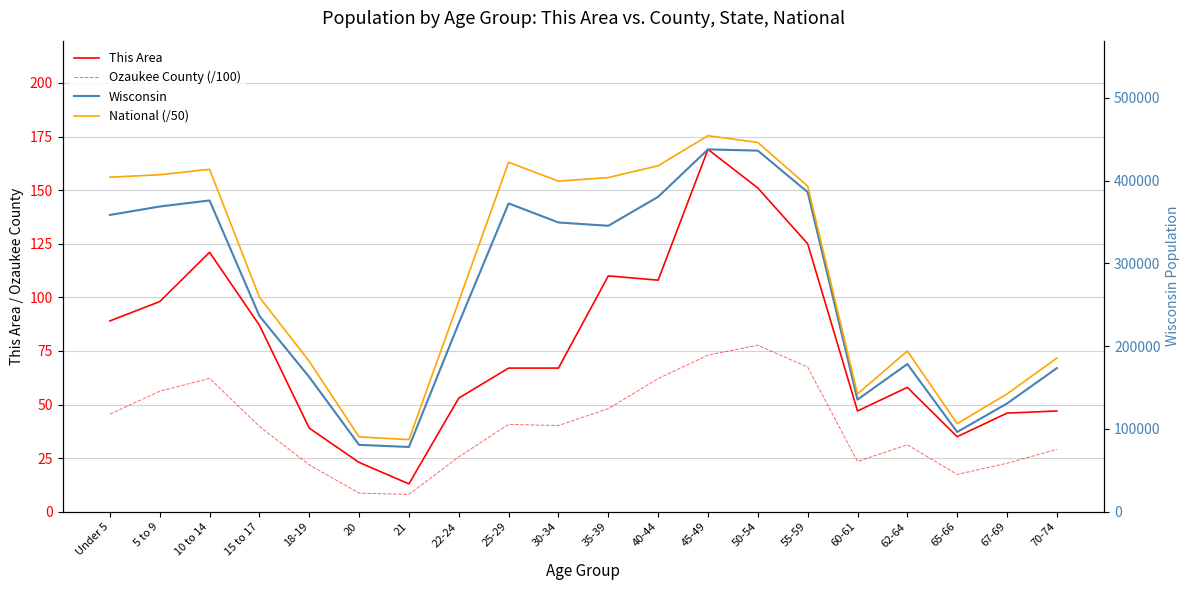

Rank the categories by Ozaukee County (/100) value from lowest to highest.

21, 20, 65-66, 18-19, 67-69, 60-61, 22-24, 70-74, 62-64, 15 to 17, 30-34, 25-29, Under 5, 35-39, 5 to 9, 40-44, 10 to 14, 55-59, 45-49, 50-54